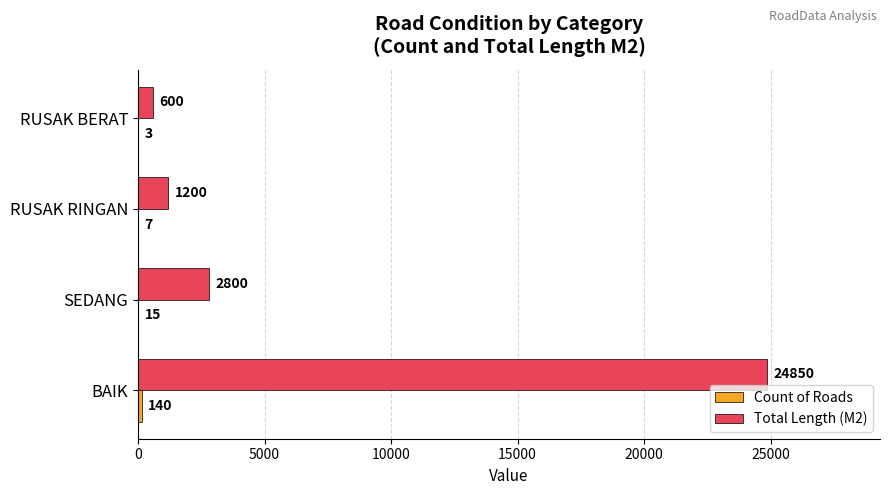

Read the Total Length (M2) value at BAIK.

24850